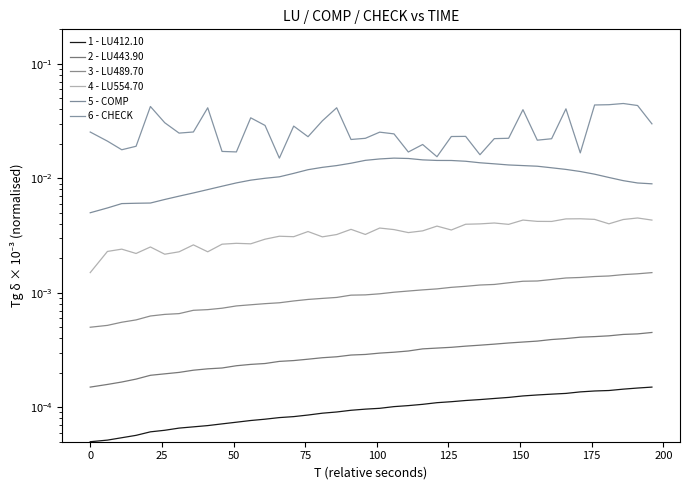

List the series in order of their peak value, highest first.

6 - CHECK, 5 - COMP, 4 - LU554.70, 3 - LU489.70, 2 - LU443.90, 1 - LU412.10